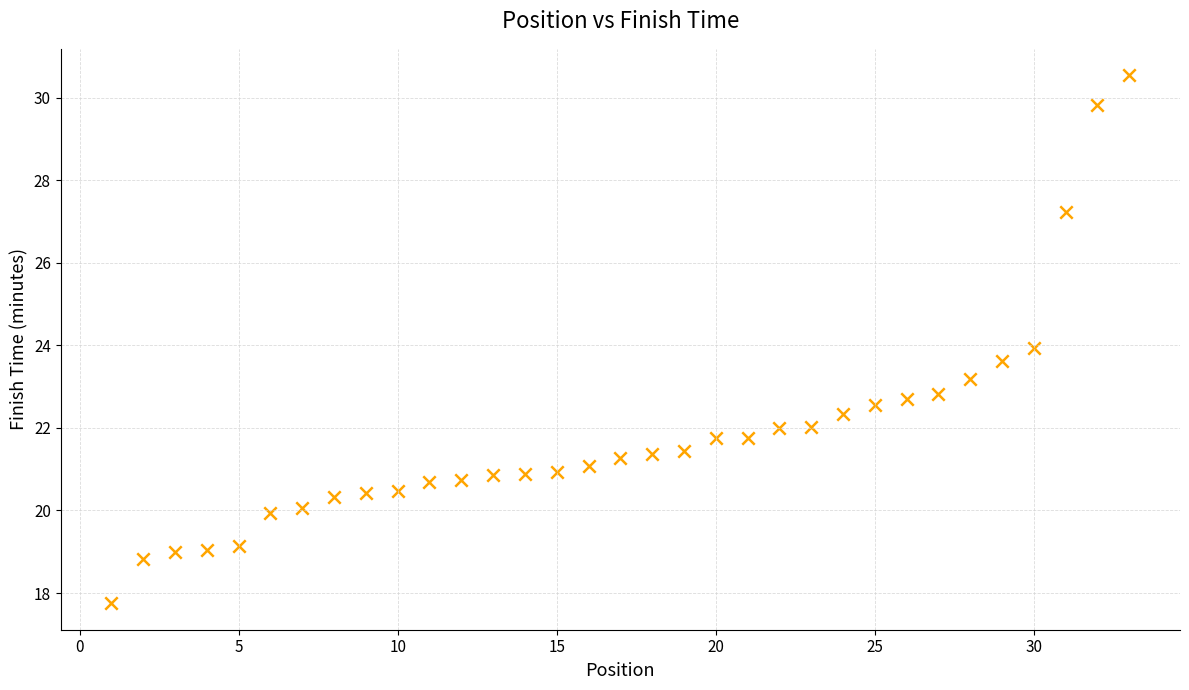

What is the range of Y values (max minus min)?

12.8